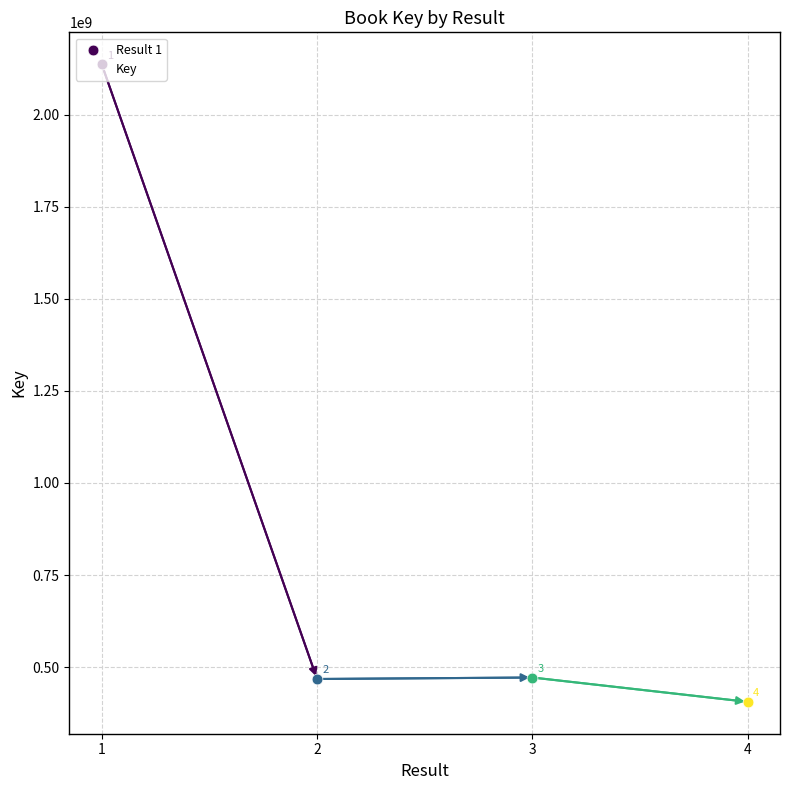

Approximately how many times larger is the value at 3 compared to 4?

1.2